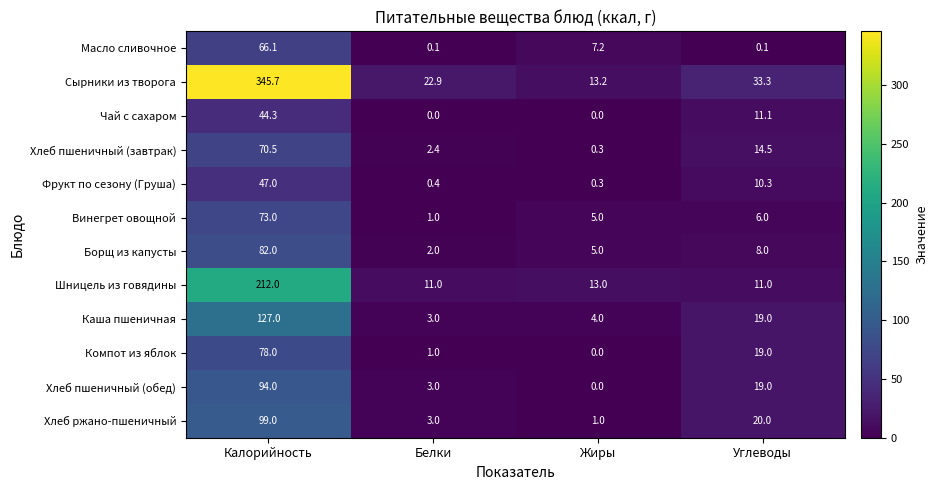

What is the sum of the Чай с сахаром values at Калорийность and Жиры?

44.3